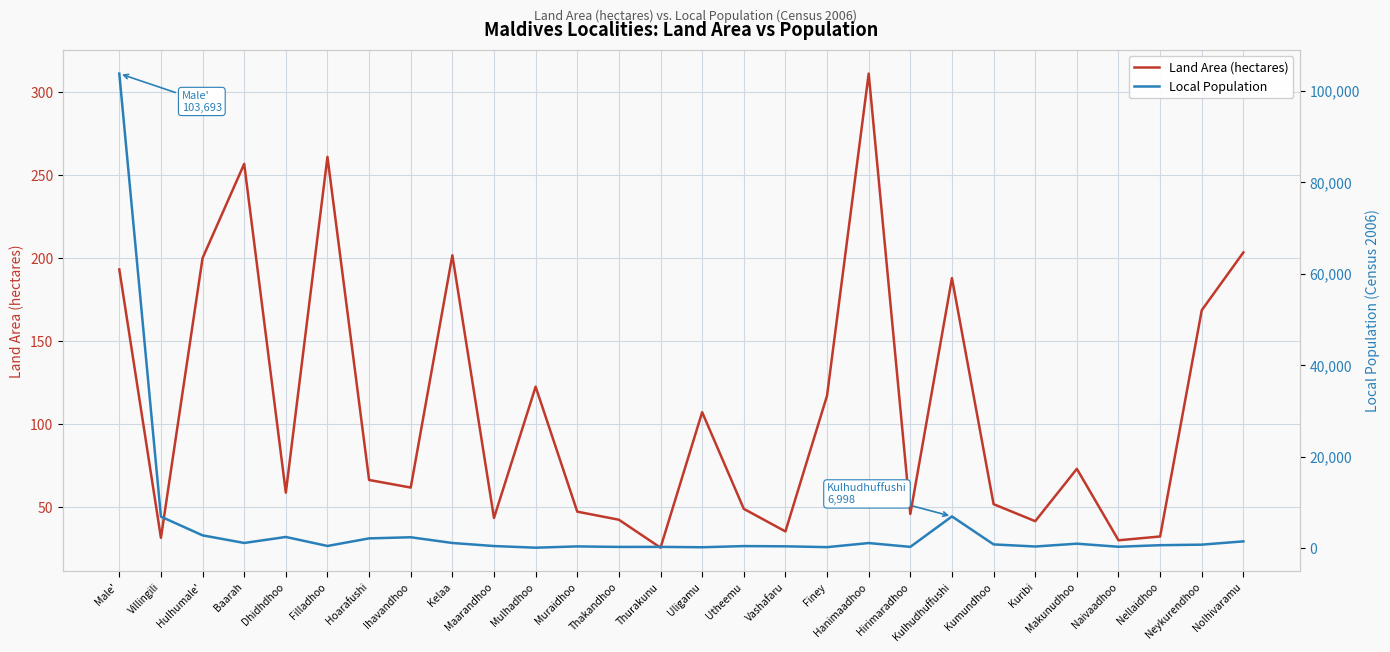

What position from the left is Finey?

18